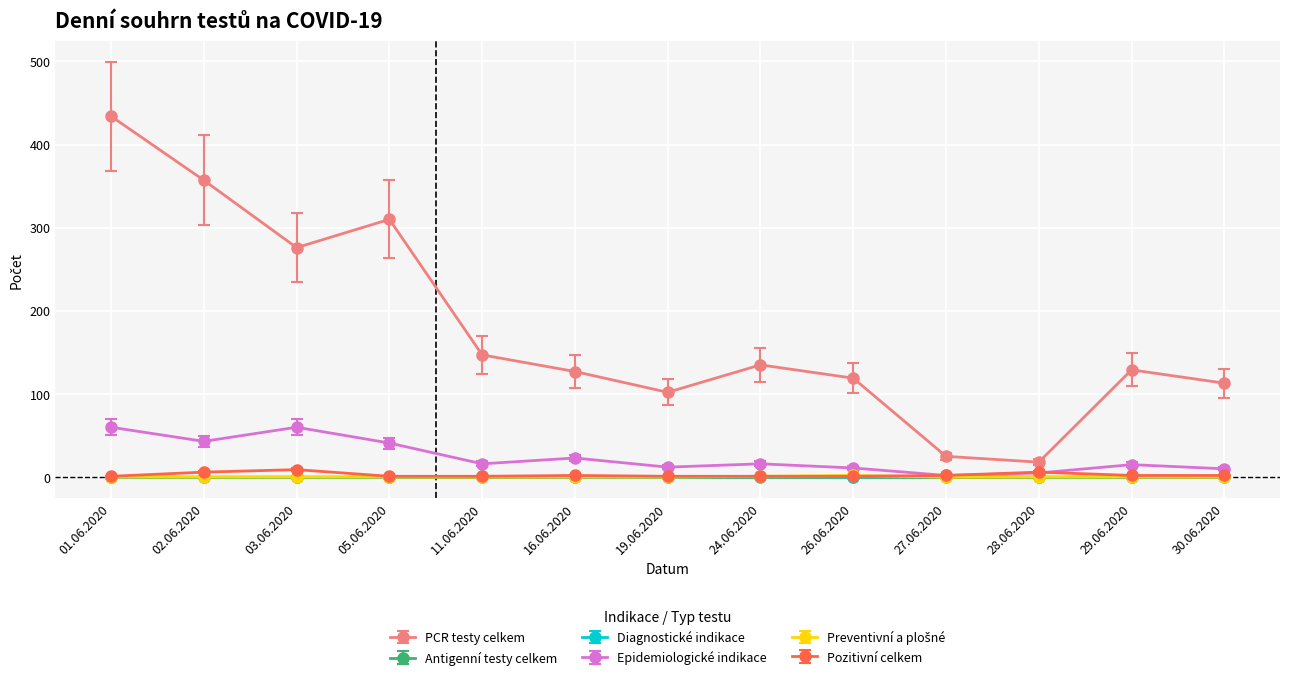

What is the average value of the Epidemiologické indikace series?

24